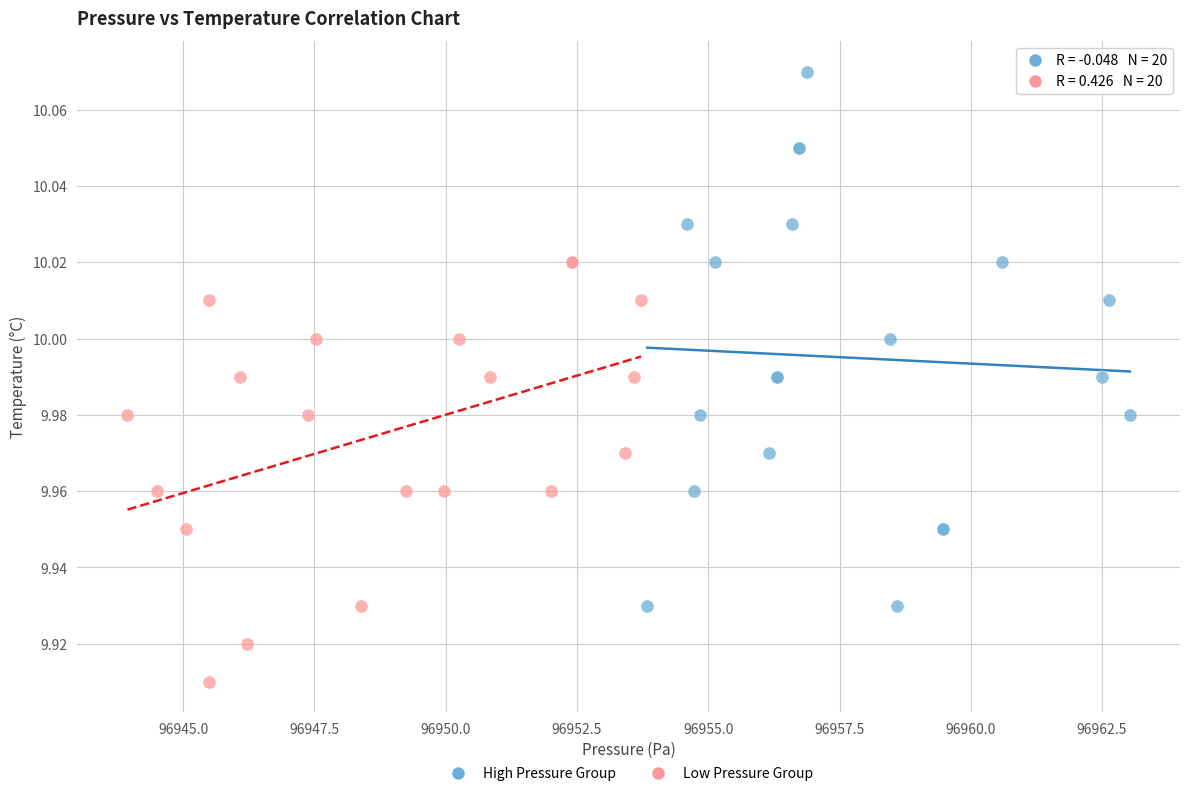

Which series contains the lowest Y value?

Low Pressure Group